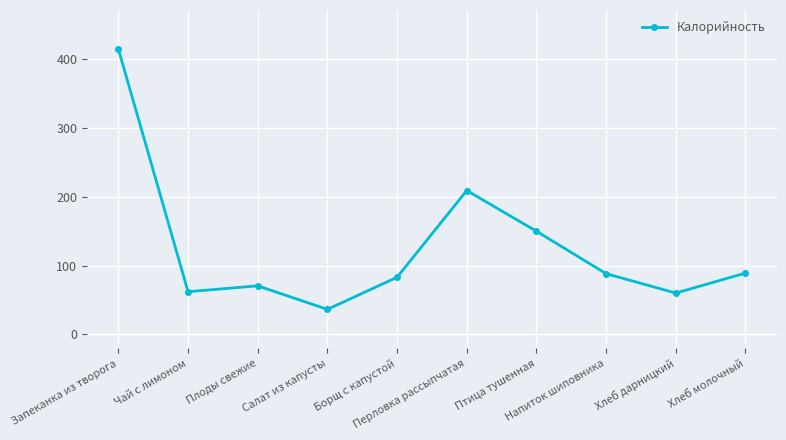

What value does the data have at Запеканка из творога?

415.2